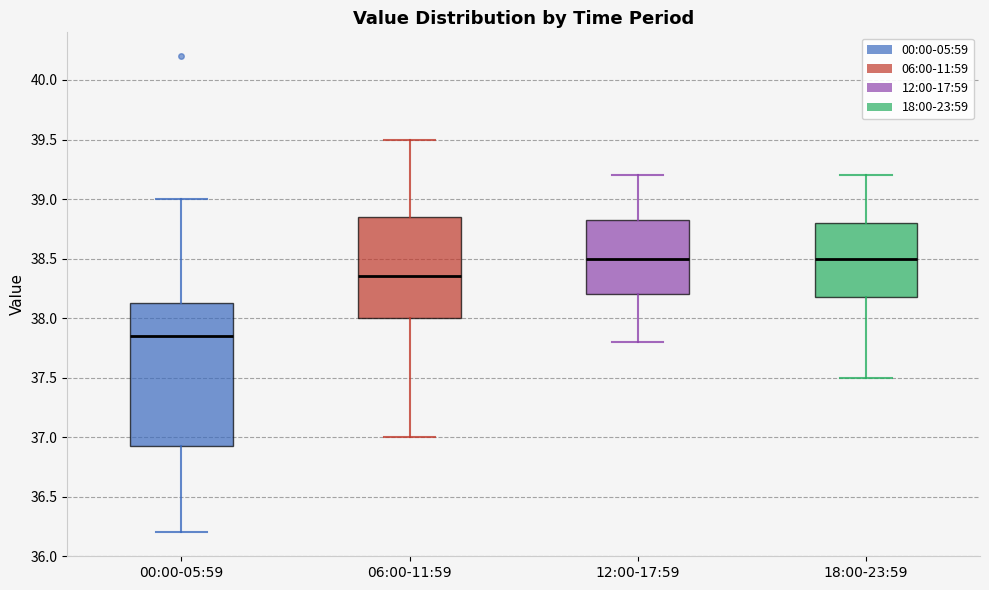

Which box is the tallest, from its lower edge to its upper edge?

00:00-05:59